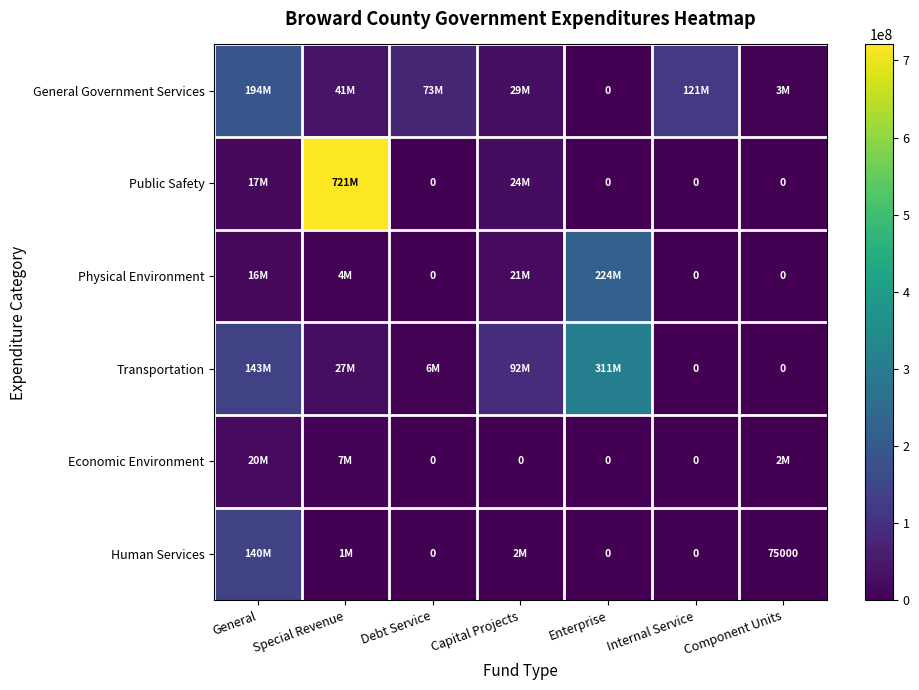

Where is Public Safety nearest to the value 360320000?

Capital Projects